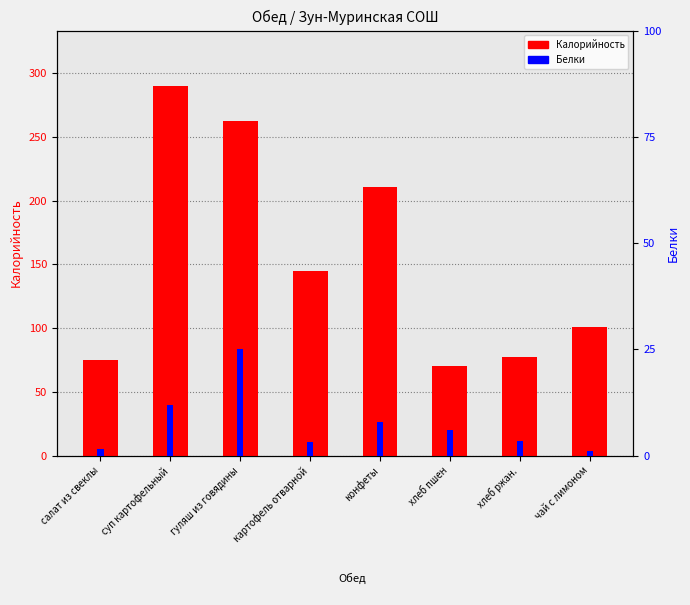

Rank the series at конфеты from lowest to highest value.

Белки, Калорийность